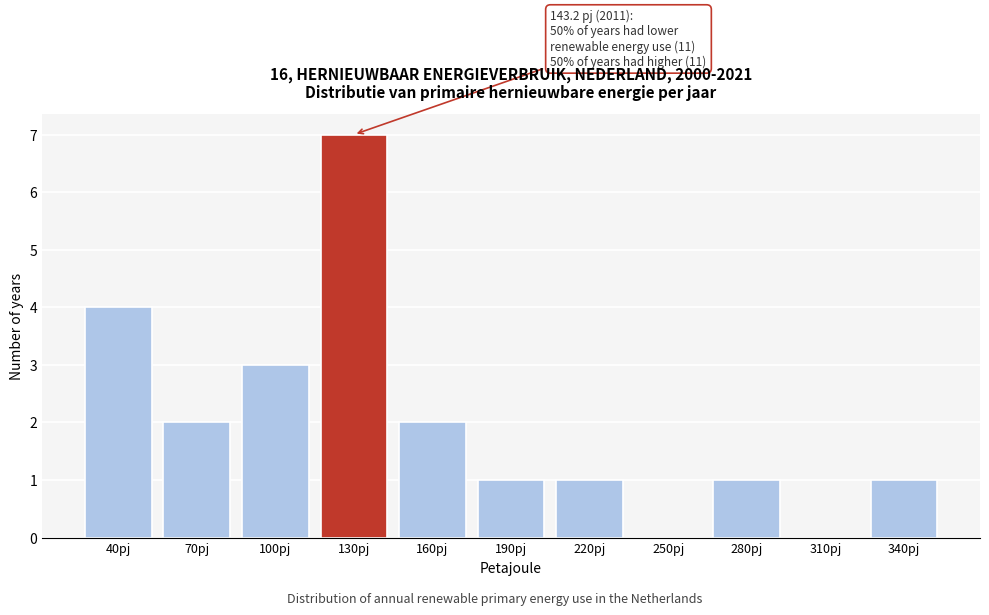

Reading right to left, transcribe all the data shown in this chart.

340pj=1	310pj=0	280pj=1	250pj=0	220pj=1	190pj=1	160pj=2	130pj=7	100pj=3	70pj=2	40pj=4